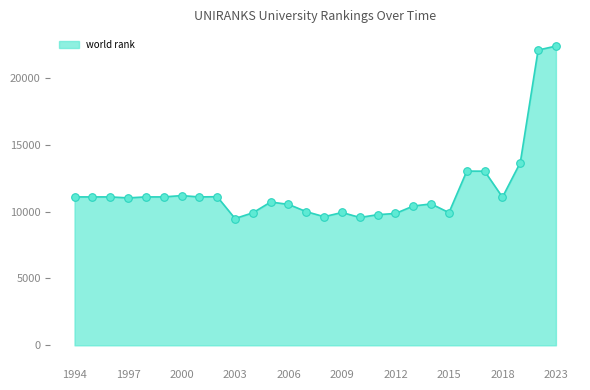

What is the greatest value displayed?

22365